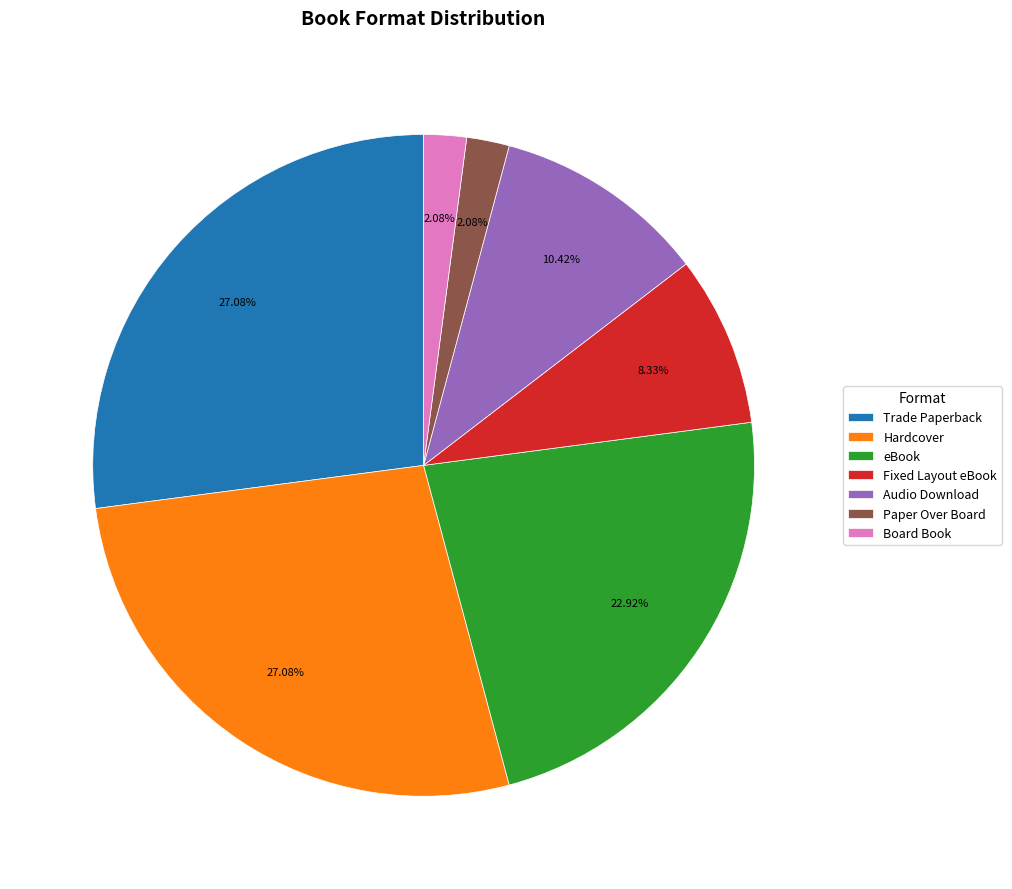

Is it true that Fixed Layout eBook is 8% of the pie?

True